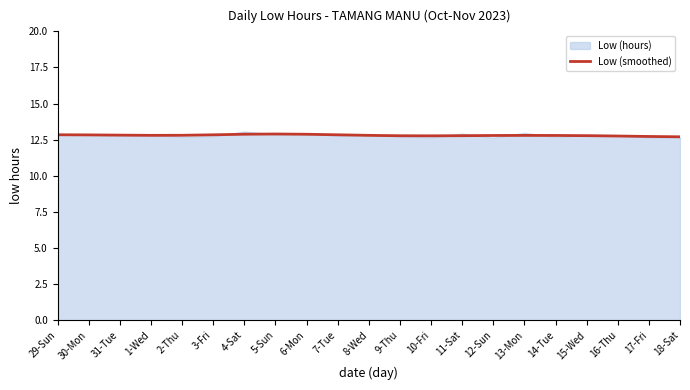

What is the difference between the maximum and minimum values?

0.2